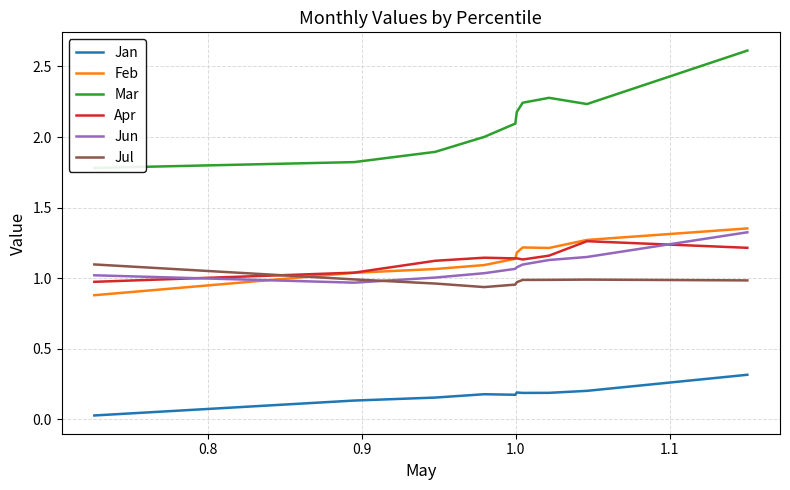

True or false: Feb and Jan cross at least once.

False